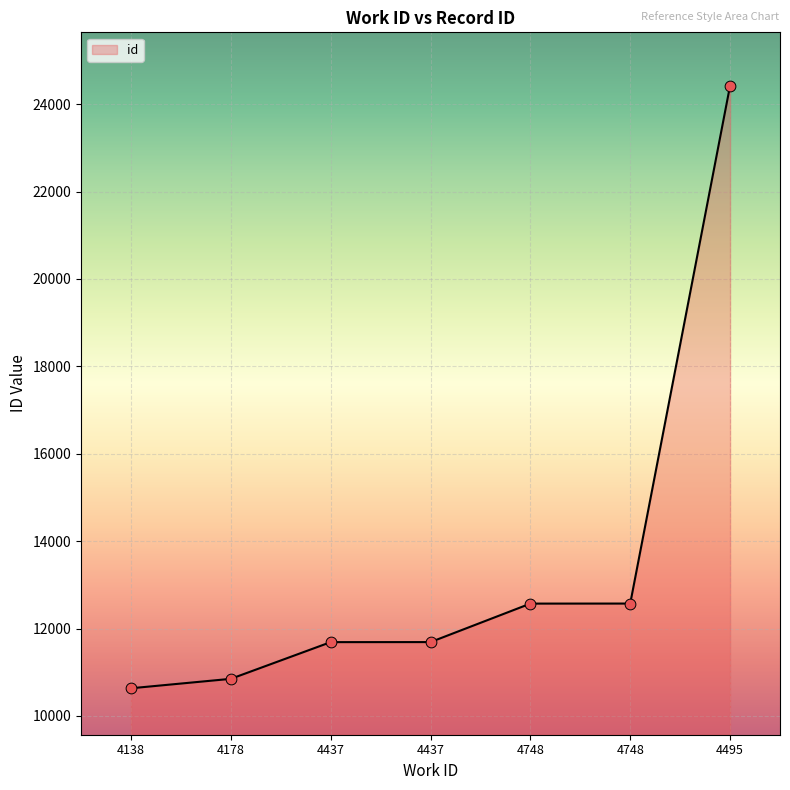

How many lines are shown in the chart?

1